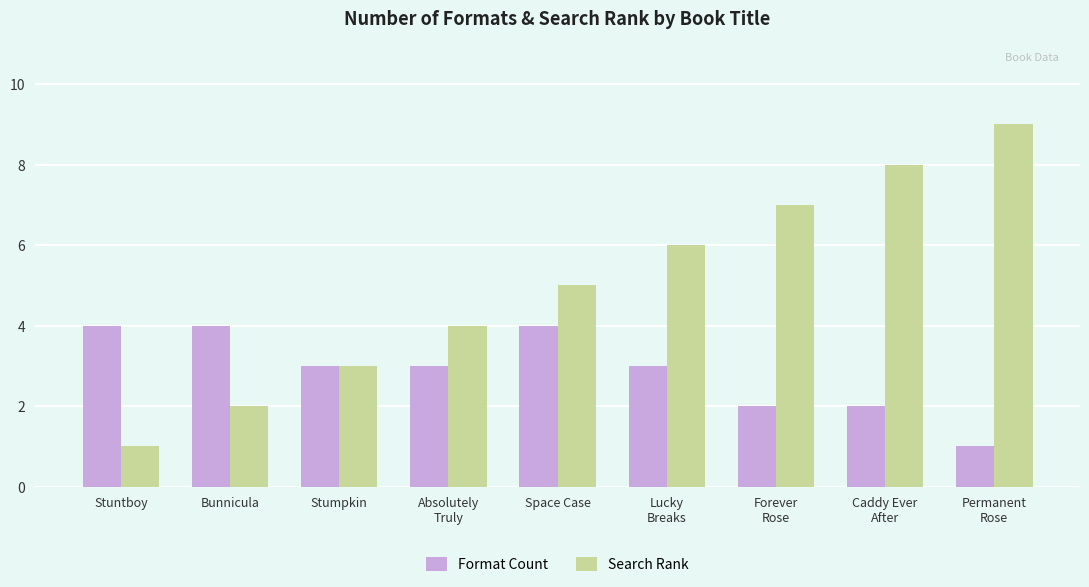

Between Bunnicula and Absolutely
Truly, which series saw the biggest shift?

Search Rank